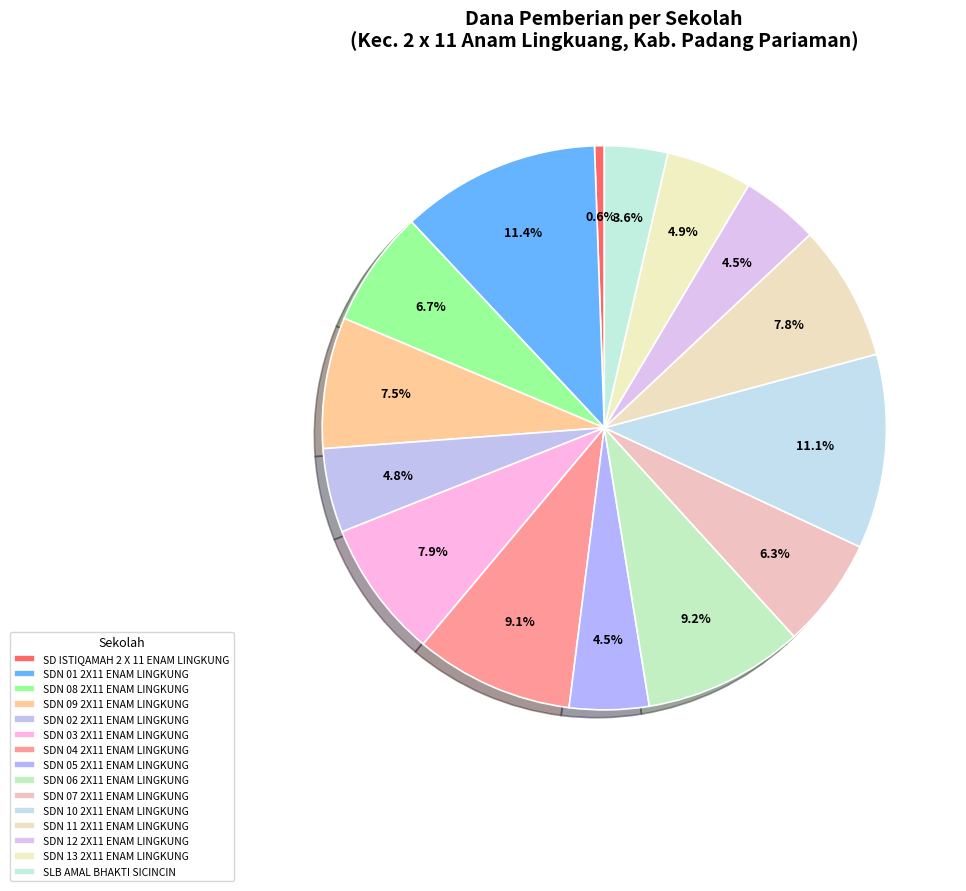

Count the number of slices in the pie.

15